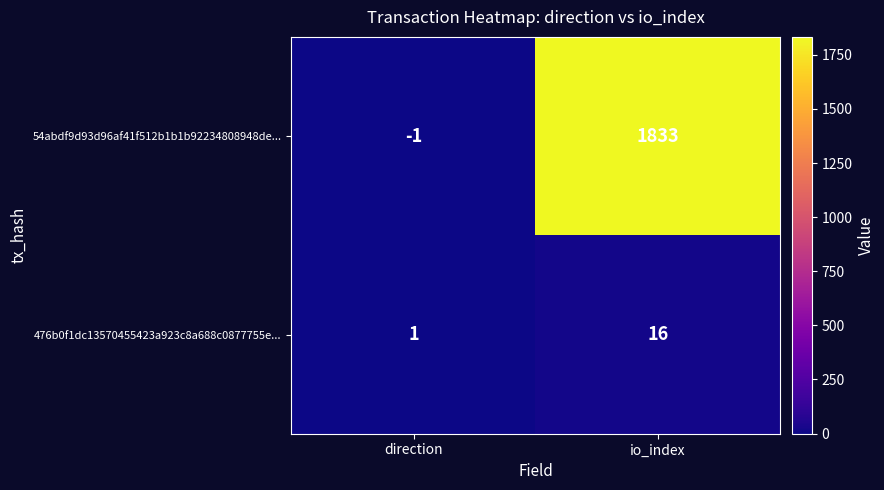

The 476b0f1dc13570455423a923c8a688c0877755e... series shows 16 at io_index. True or false?

True